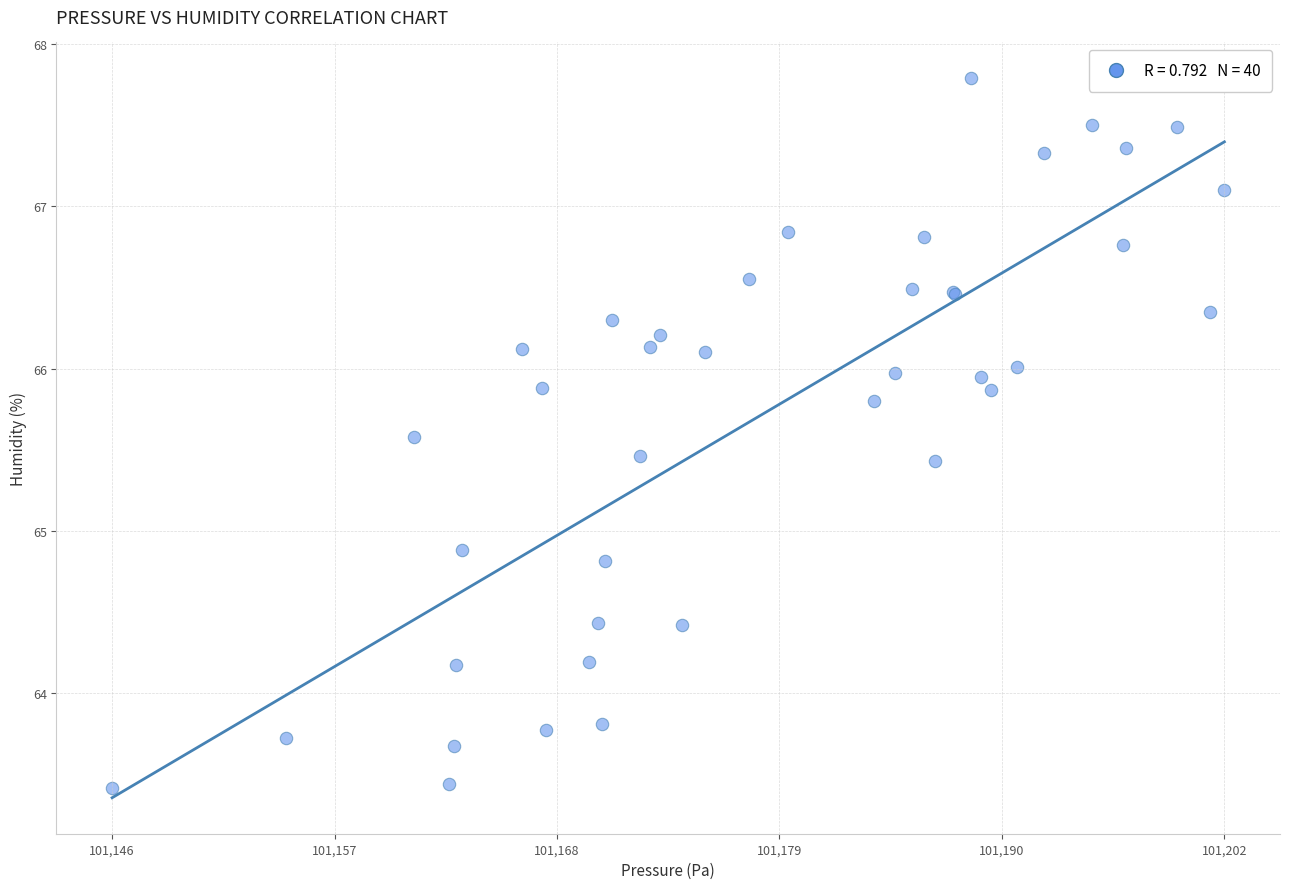

What Y value in the scatter plot is closest to 65?

64.9